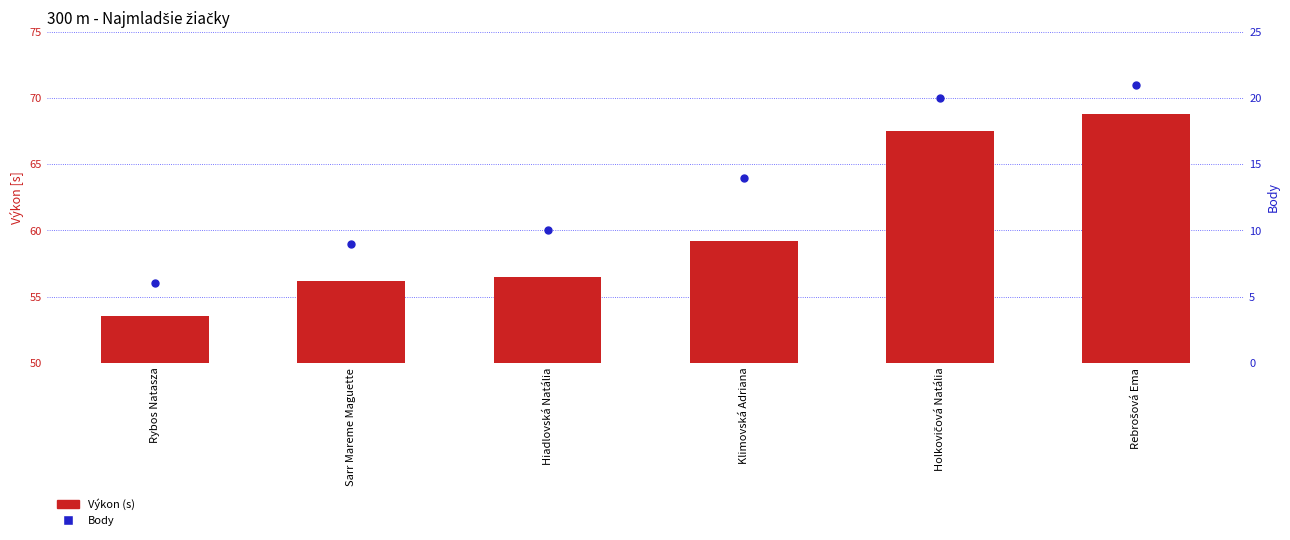

What is the total value across all series at Rybos Natasza?

59.5